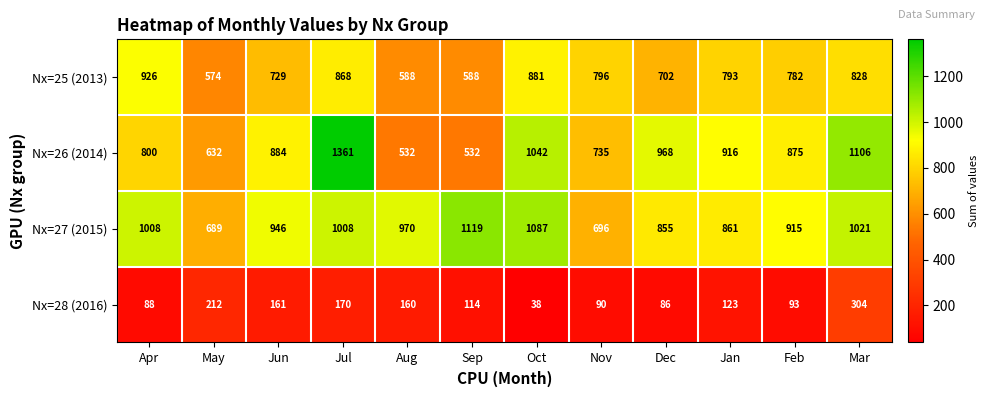

The Nx=28 (2016) series shows 49 at Dec. True or false?

False